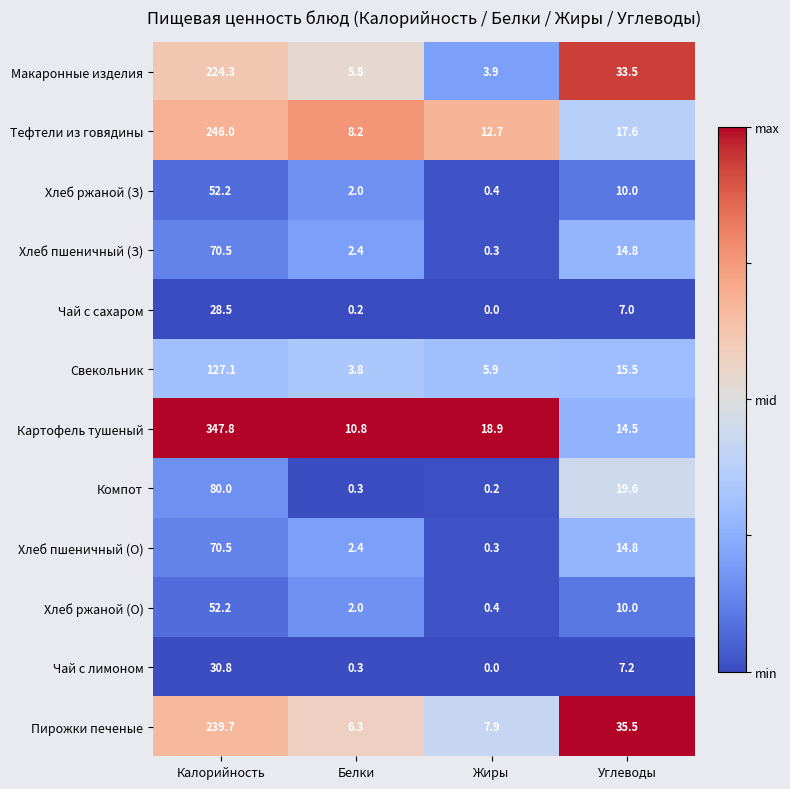

At how many categories does at least one series exceed 0?

4